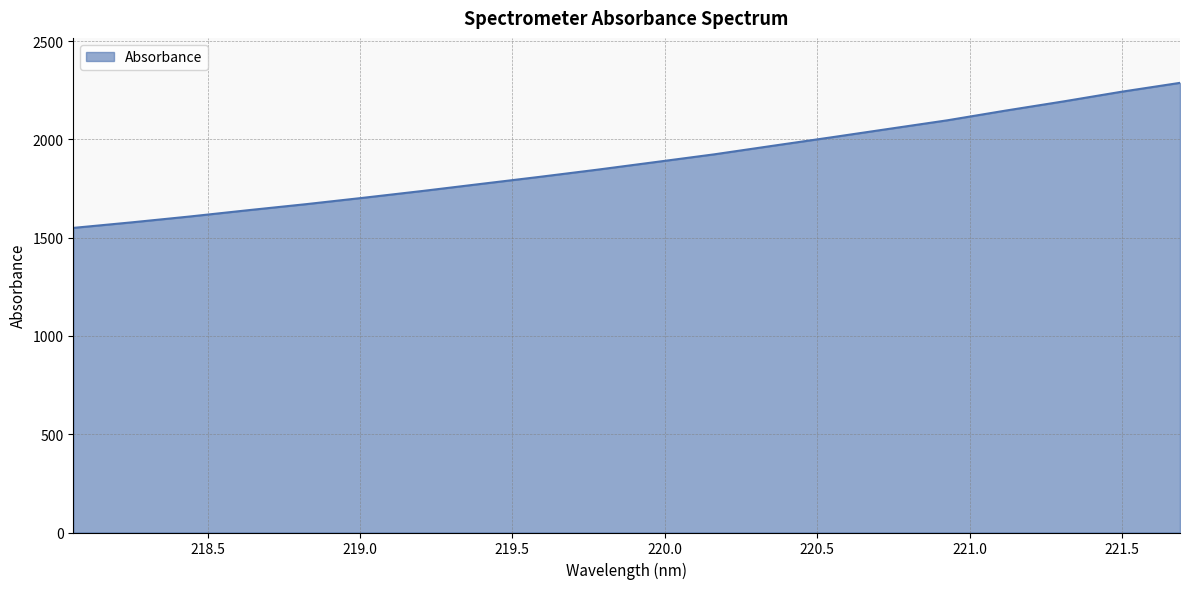

Does the chart display data point markers on the line(s)?

No